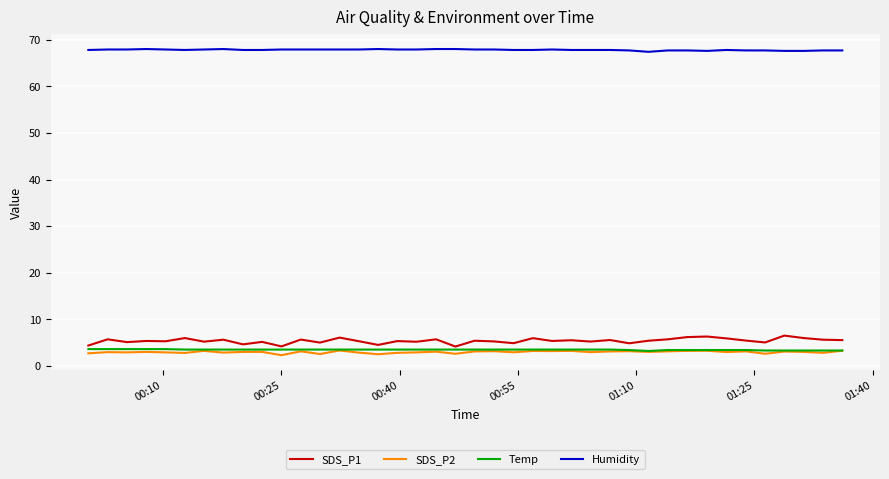

Which series has the widest spread of values?

SDS_P1